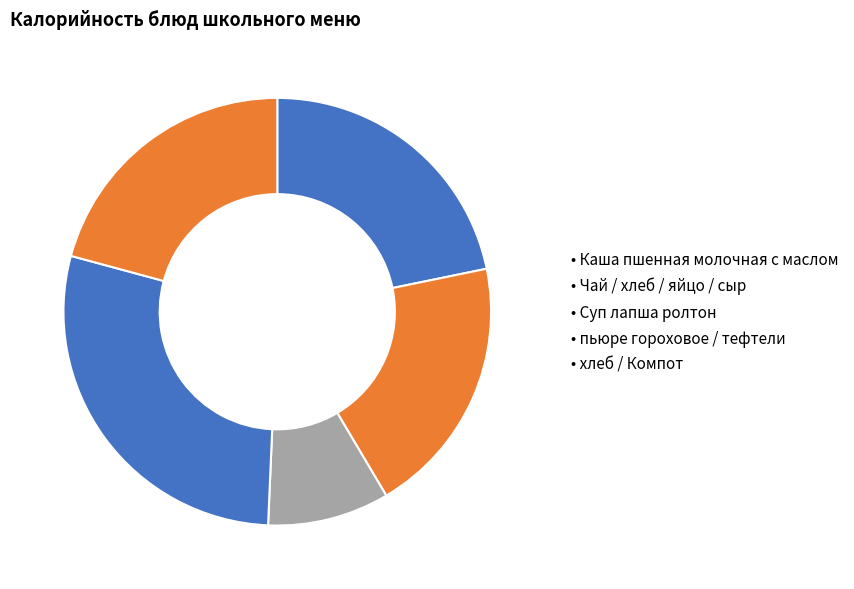

Which category has the biggest portion of the pie?

Каша пшенная молочная с маслом